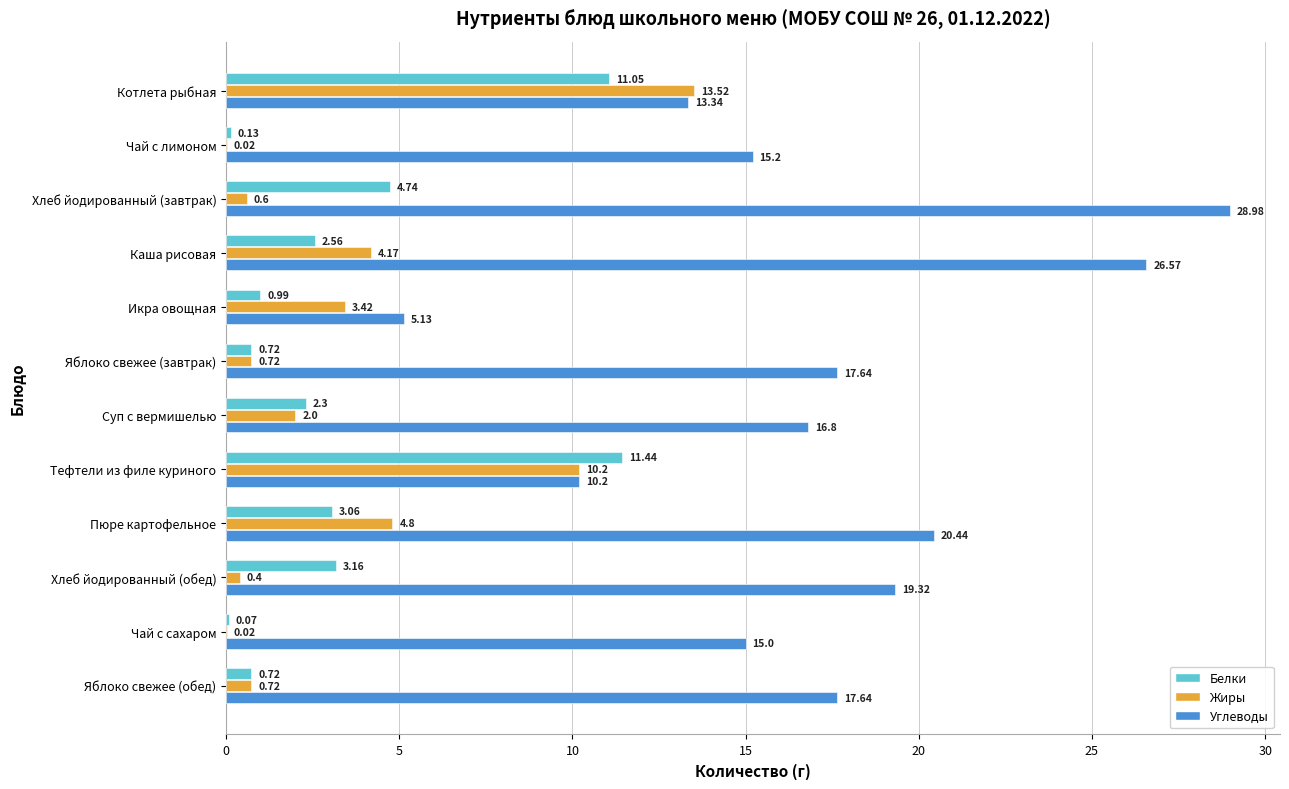

Which series changed the most between Каша рисовая and Тефтели из филе куриного?

Углеводы